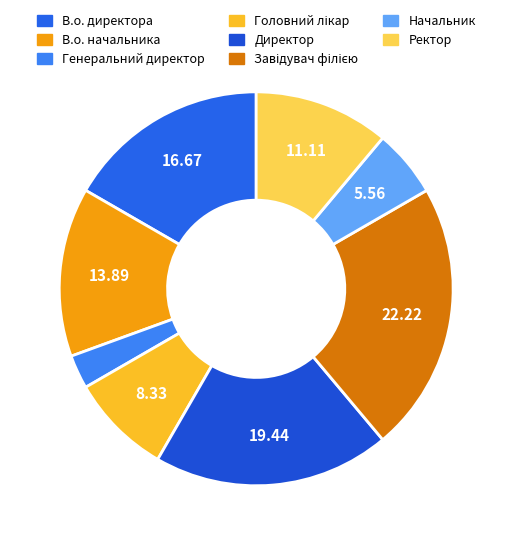

Do Генеральний директор and Головний лікар together represent more than half of the pie?

No